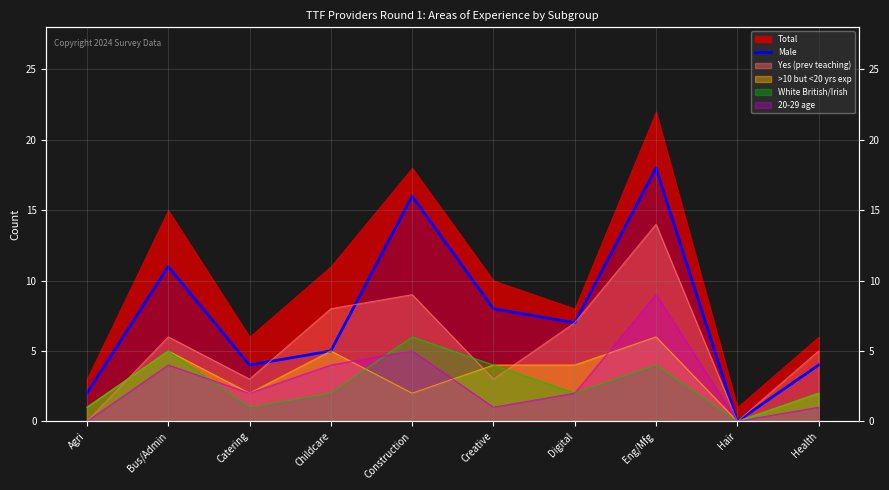

What is the sum of all values?

75